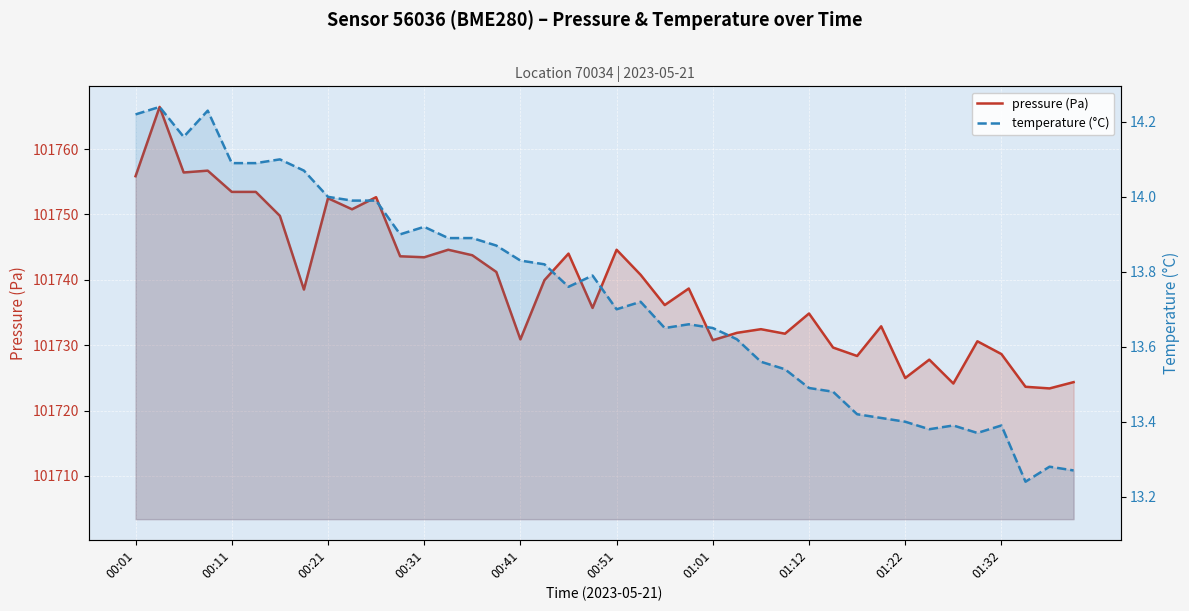

What are all the series names shown in the legend?

pressure (Pa), temperature (°C)